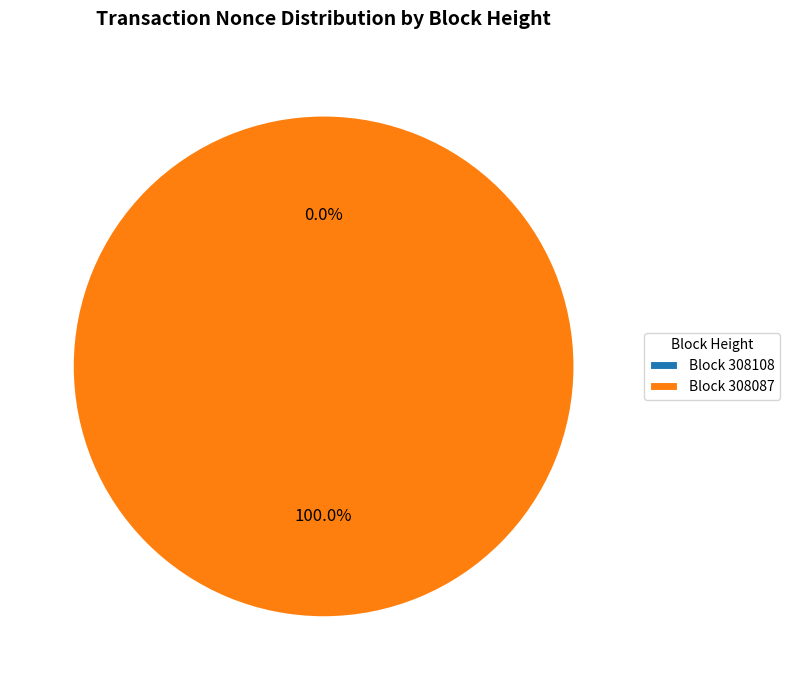

Which category has the smallest portion of the pie?

308108